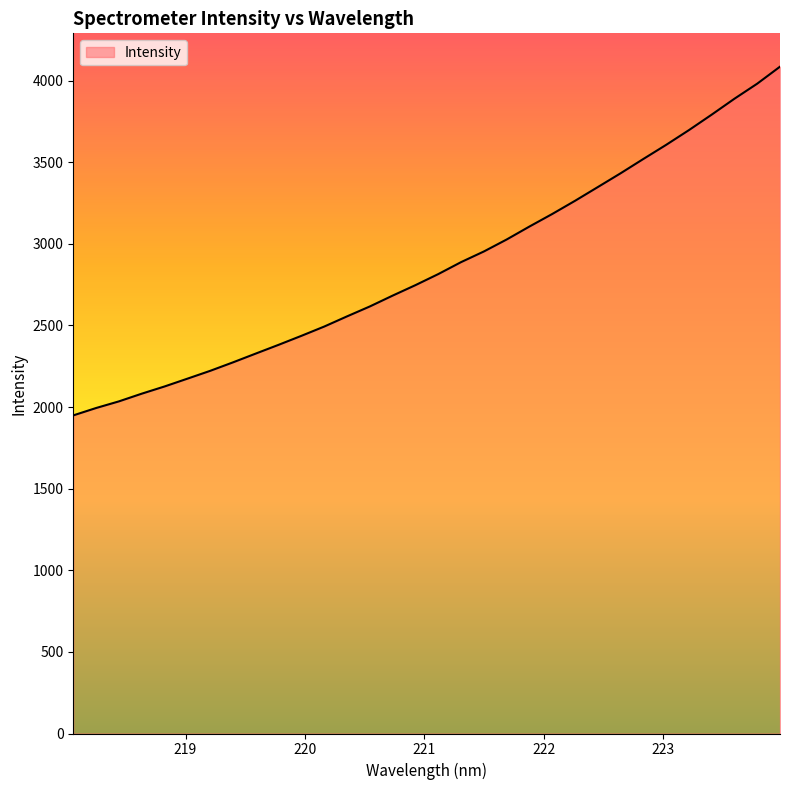

What is the smallest value displayed?

1949.0